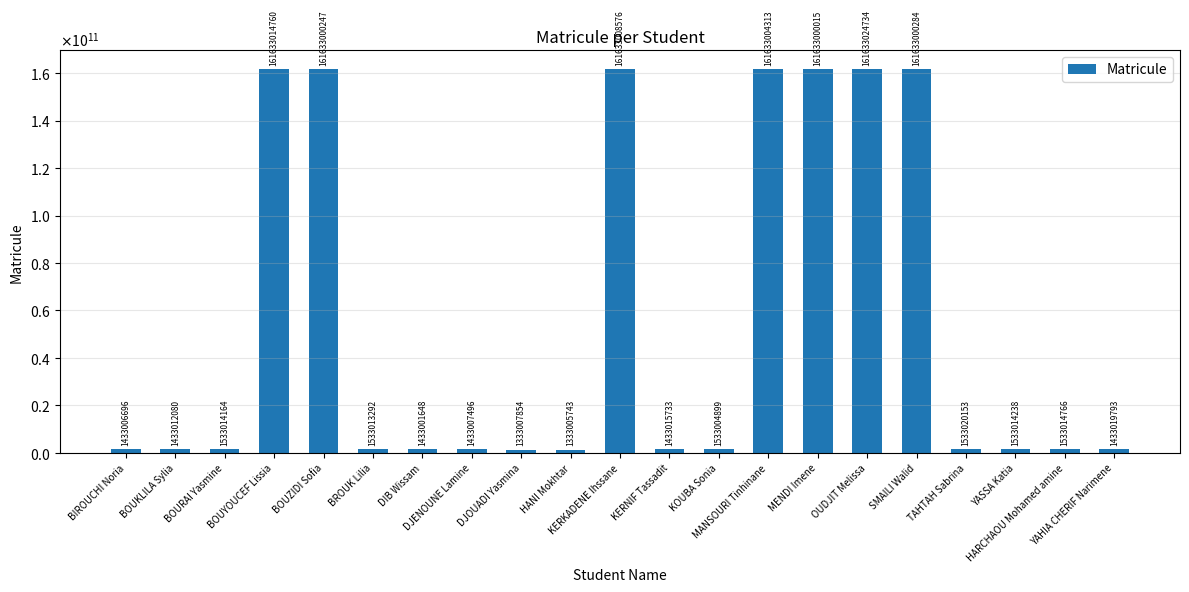

What is the difference between the maximum and minimum values?

160300018991